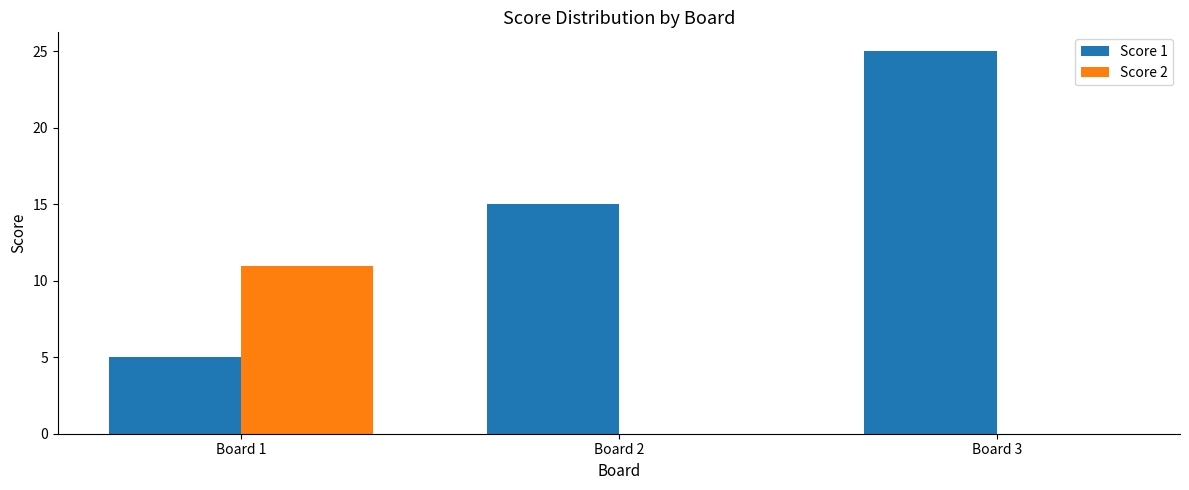

Is the value of Score 2 at Board 3 greater than the value of Score 1 at Board 2?

No